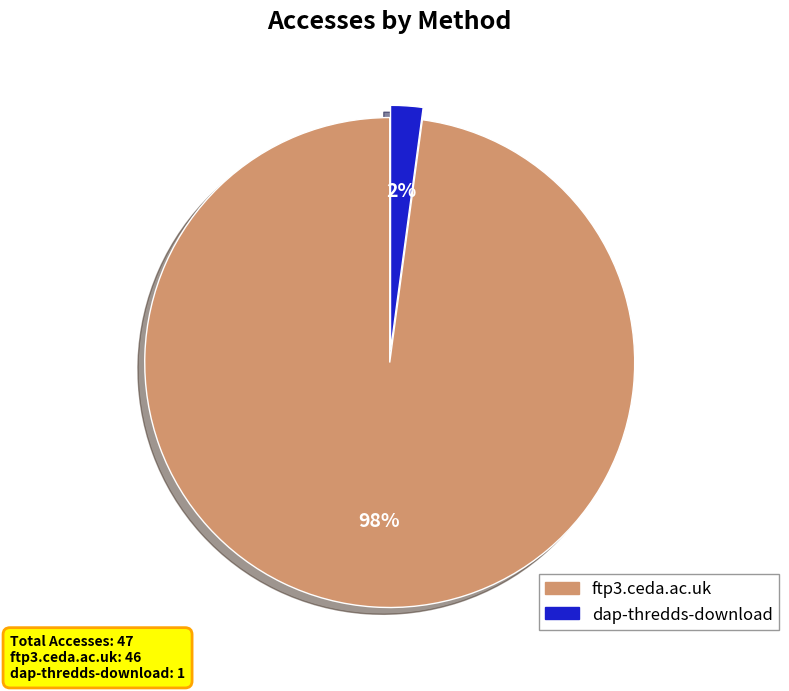

Is there any slice that represents more than half of the pie?

Yes